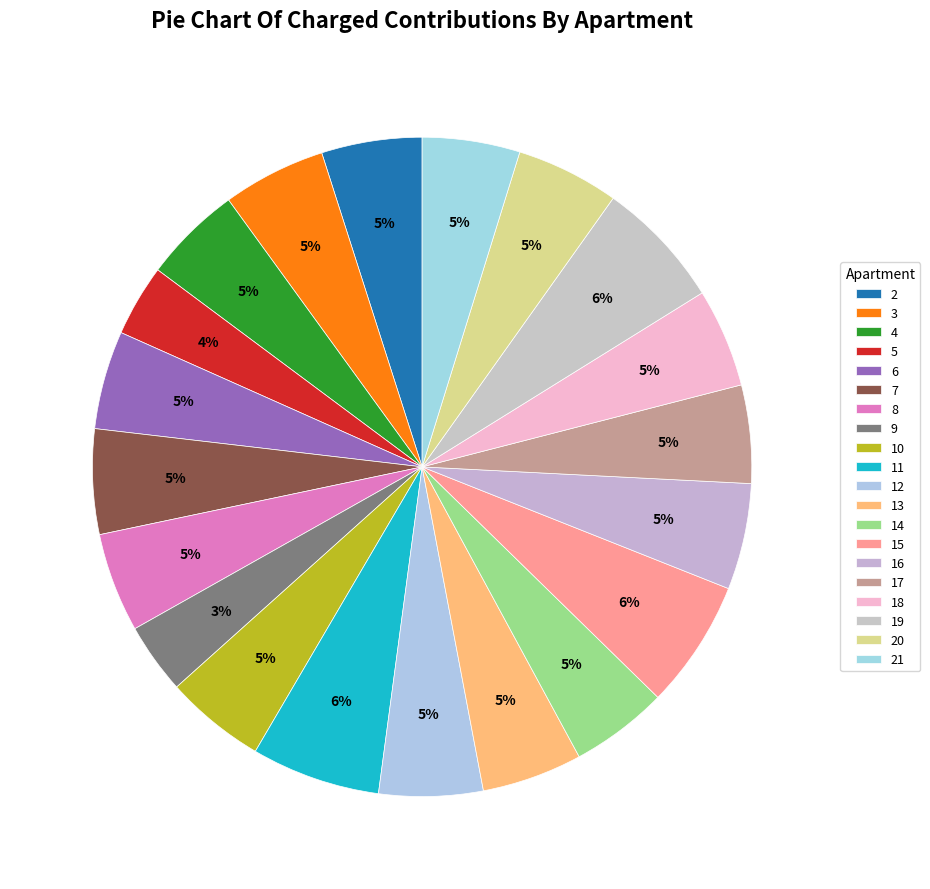

To the nearest percent, what is the average slice percentage?

5%